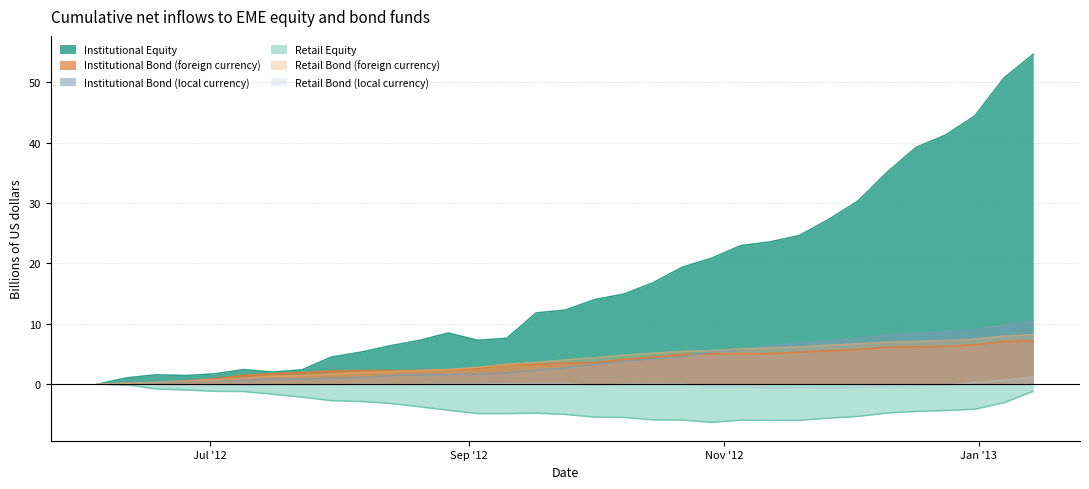

Which series has the largest total across all categories?

Institutional Equity